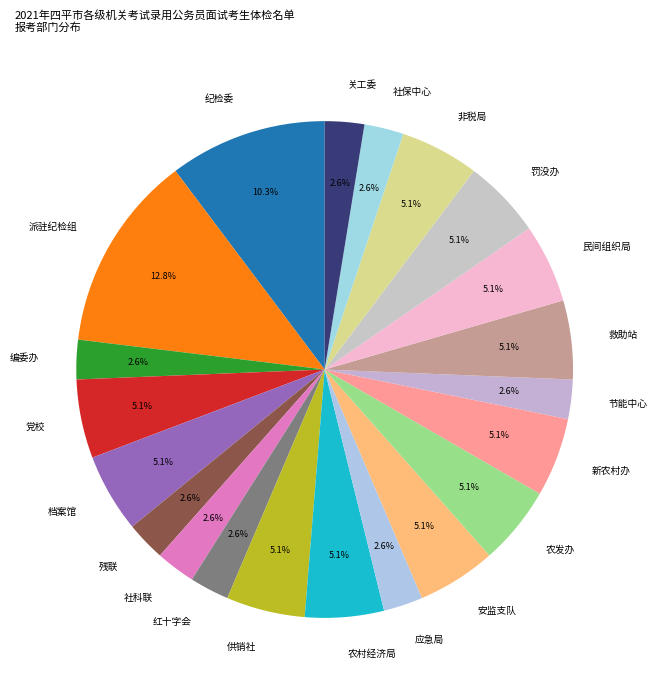

What is the largest slice in the pie chart?

派驻纪检组